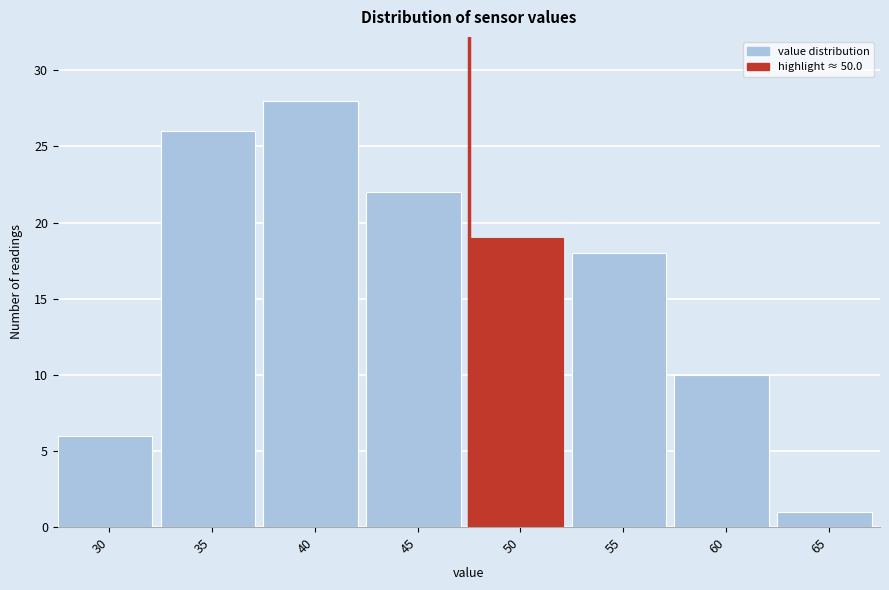

Reading left to right, what are all the values shown in this chart?

6	26	28	22	19	18	10	1